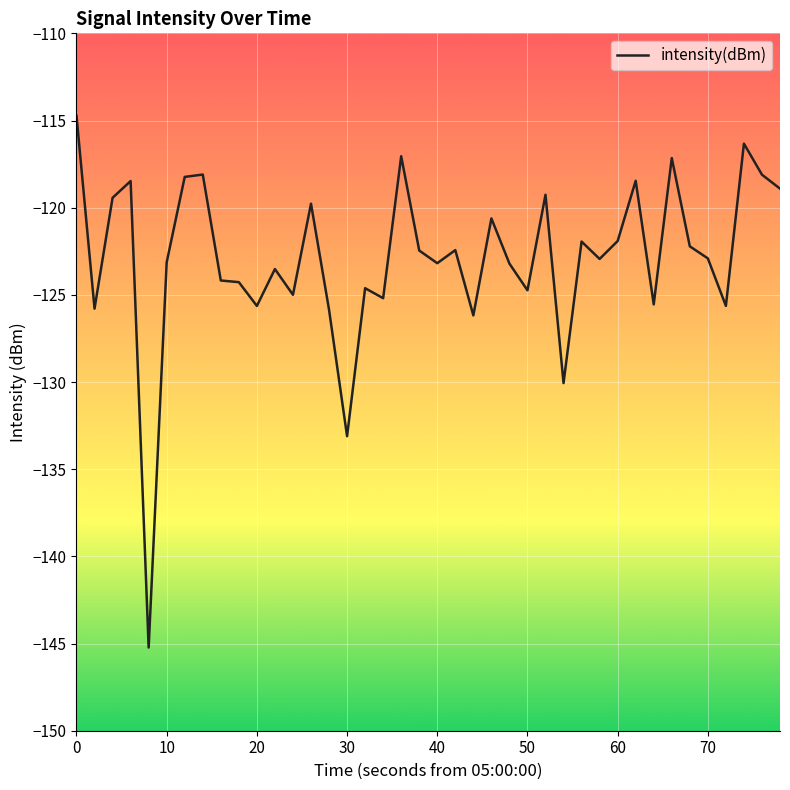

What is the greatest value displayed?

-114.7